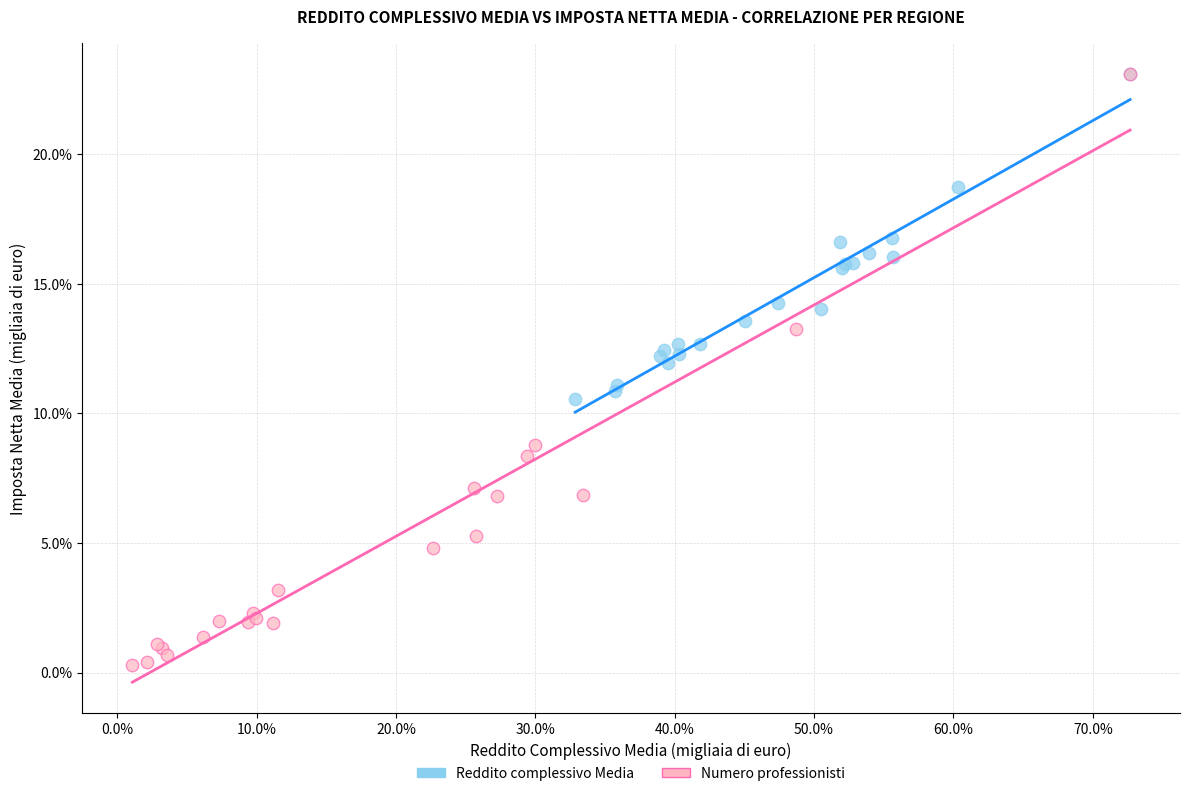

Which series has the largest Y range (max minus min)?

Numero professionisti